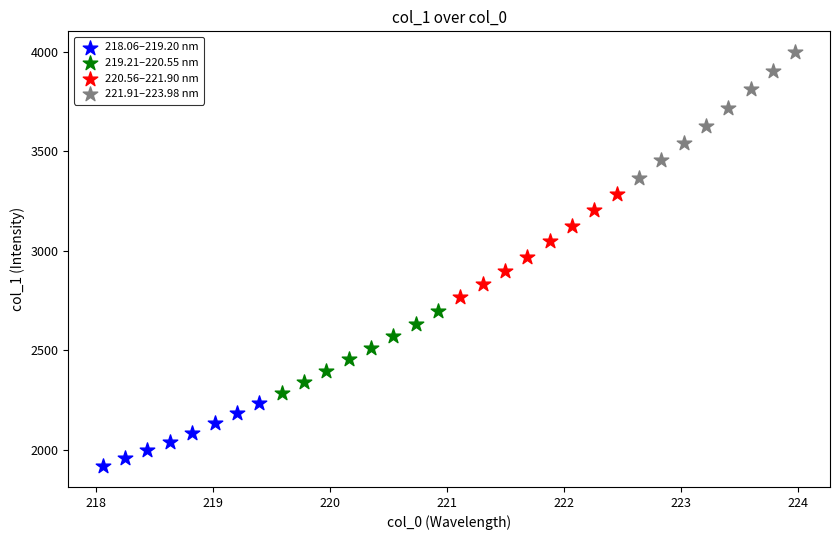

Which series contains the lowest Y value?

218.06–219.20 nm